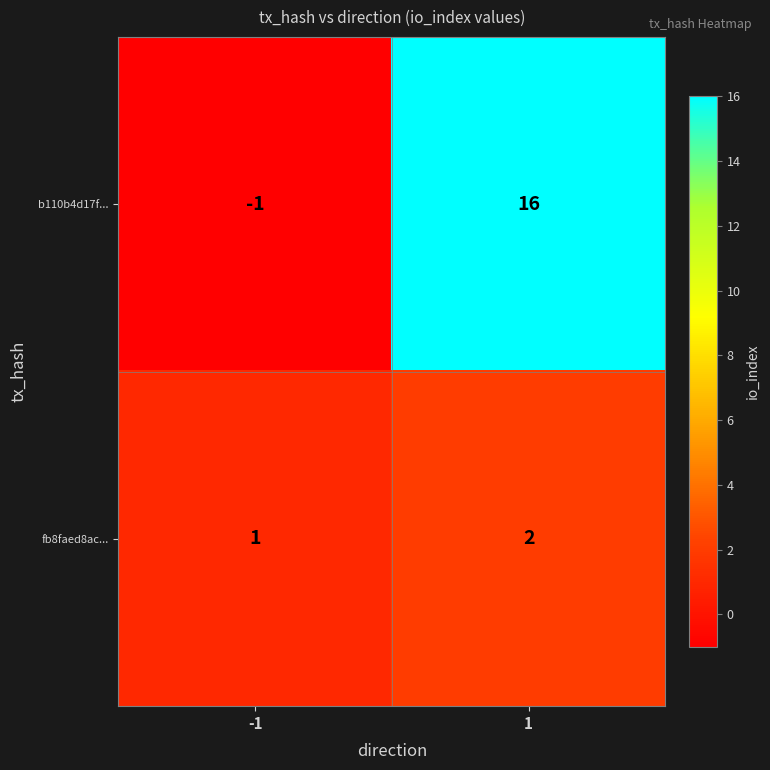

Is the value of b110b4d17f... at 1 greater than the value of fb8faed8ac... at -1?

Yes